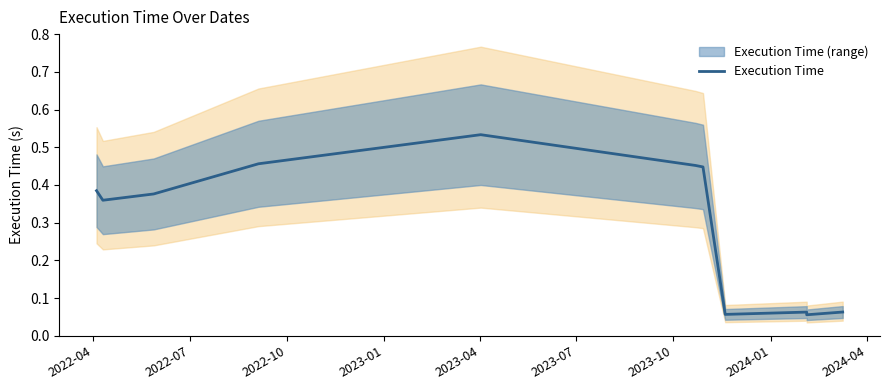

At which category does the chart reach its peak across all series?

2023-04